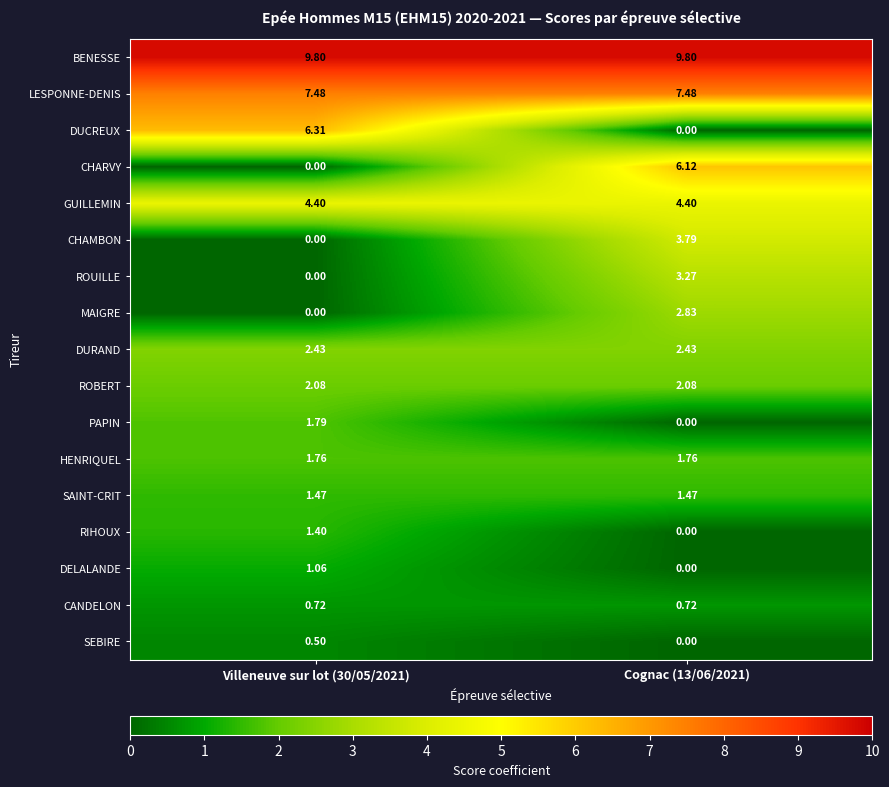

What is the total value across all series at Villeneuve sur lot (30/05/2021)?

41.2